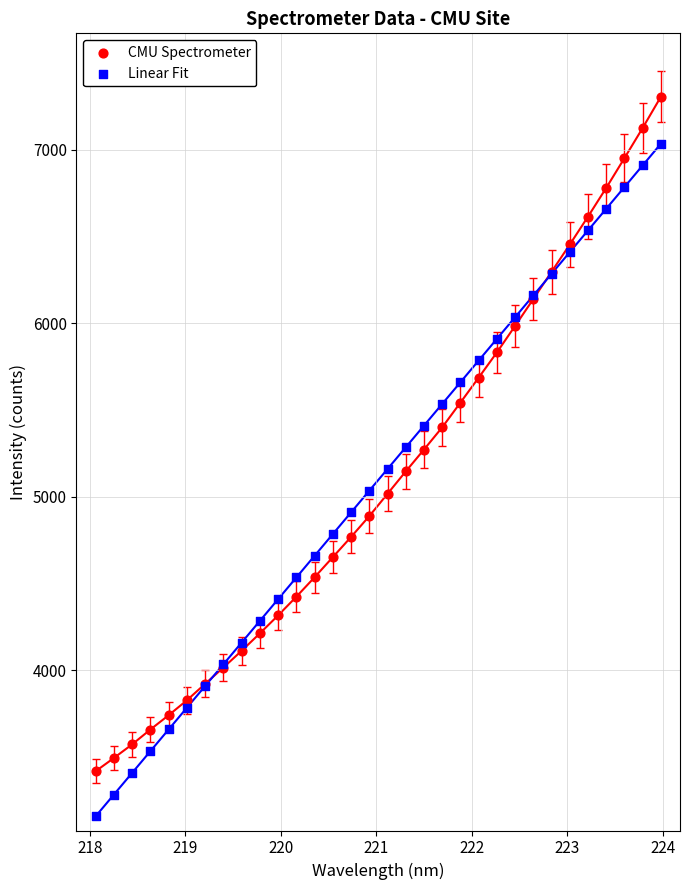

Which series contains the lowest Y value?

Linear Fit